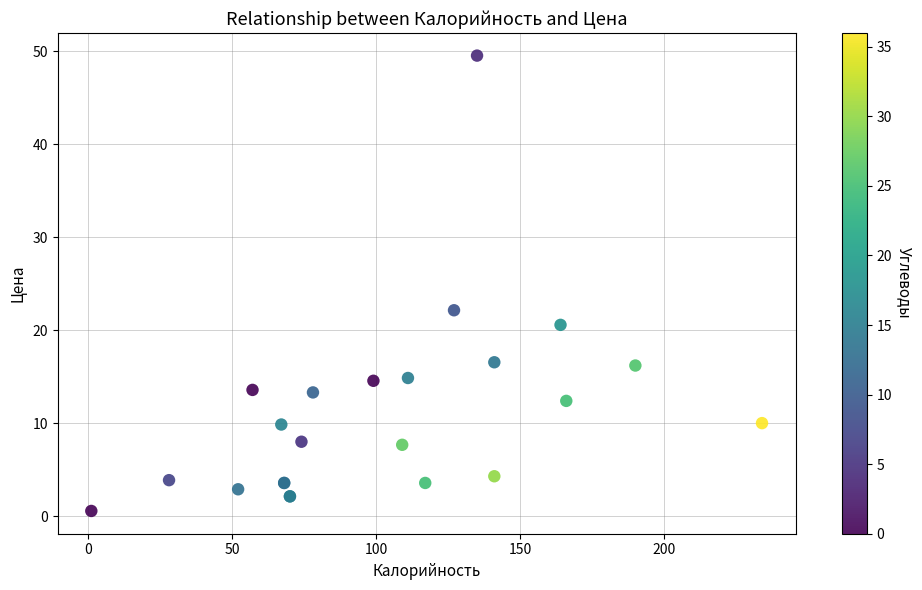

What Y value in the scatter plot is closest to 25?

22.2